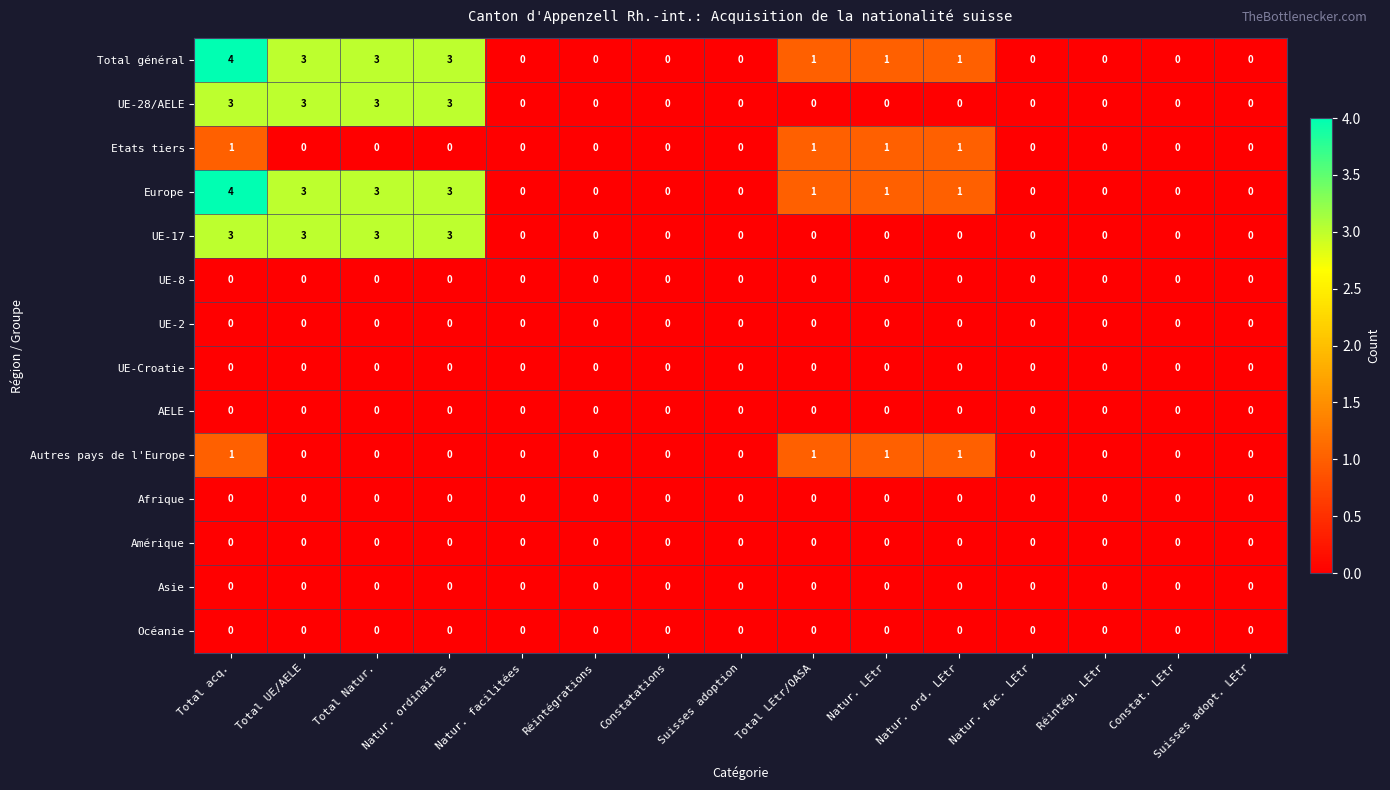

What is the sum of the Europe values at Natur. facilitées and Total Natur.?

3